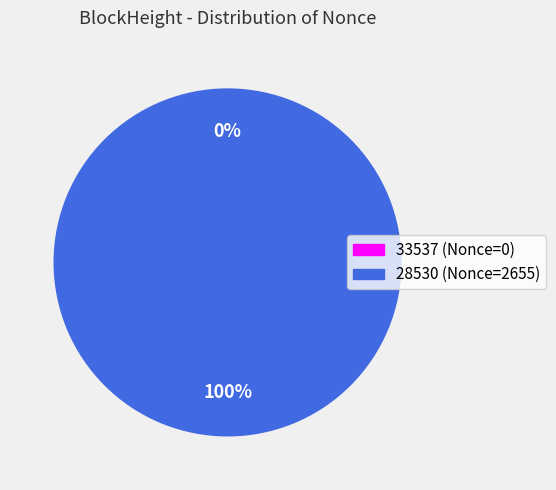

To the nearest percent, what is the difference between the 33537 and 28530 slice percentages?

100%